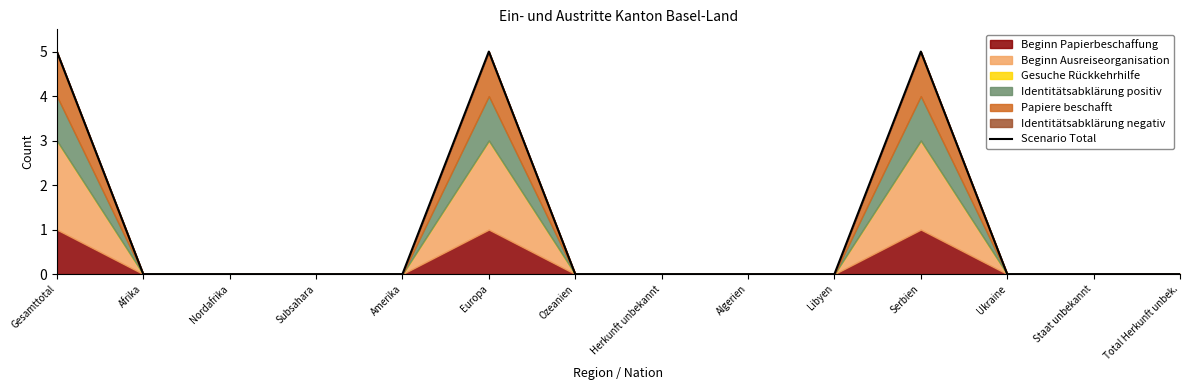

How many values are between 0 and 1?

11